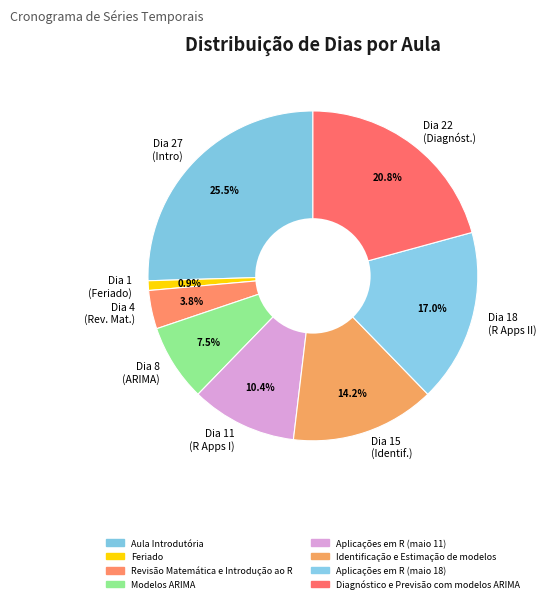

What is the largest slice in the pie chart?

Dia 27 (Intro)